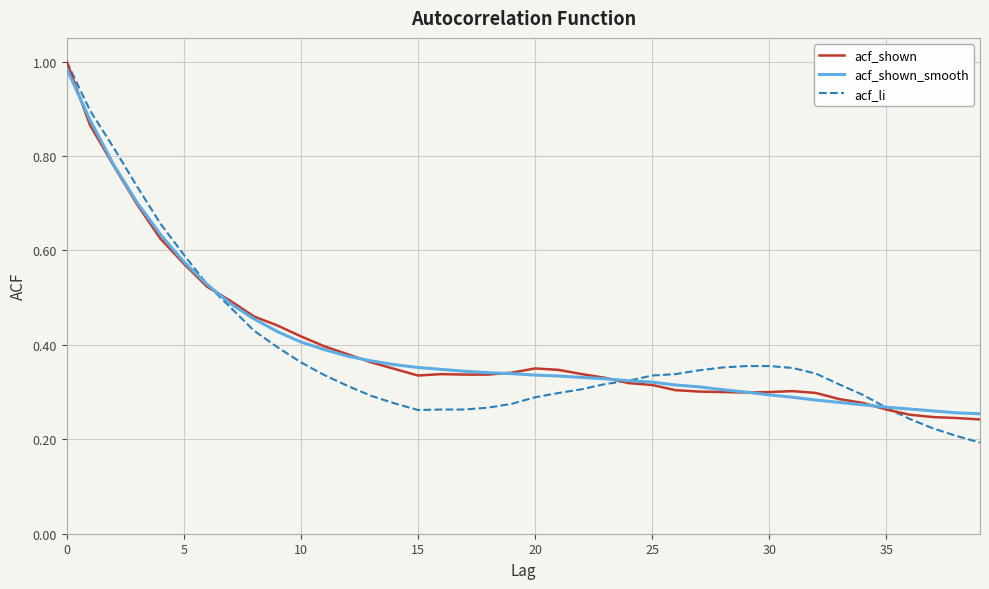

Which series has the widest spread of values?

acf_li